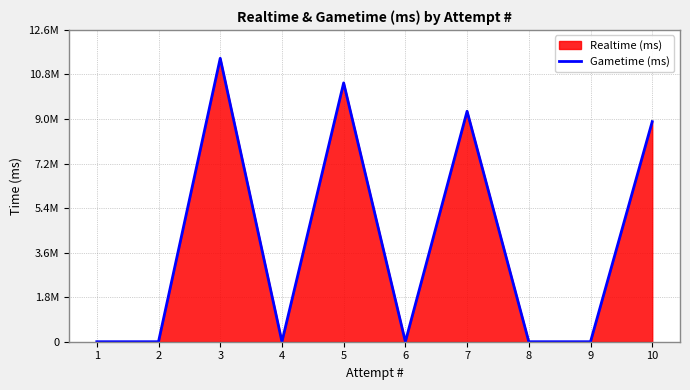

List the labels in order of value, smallest first.

1, 2, 4, 6, 8, 9, 10, 7, 5, 3